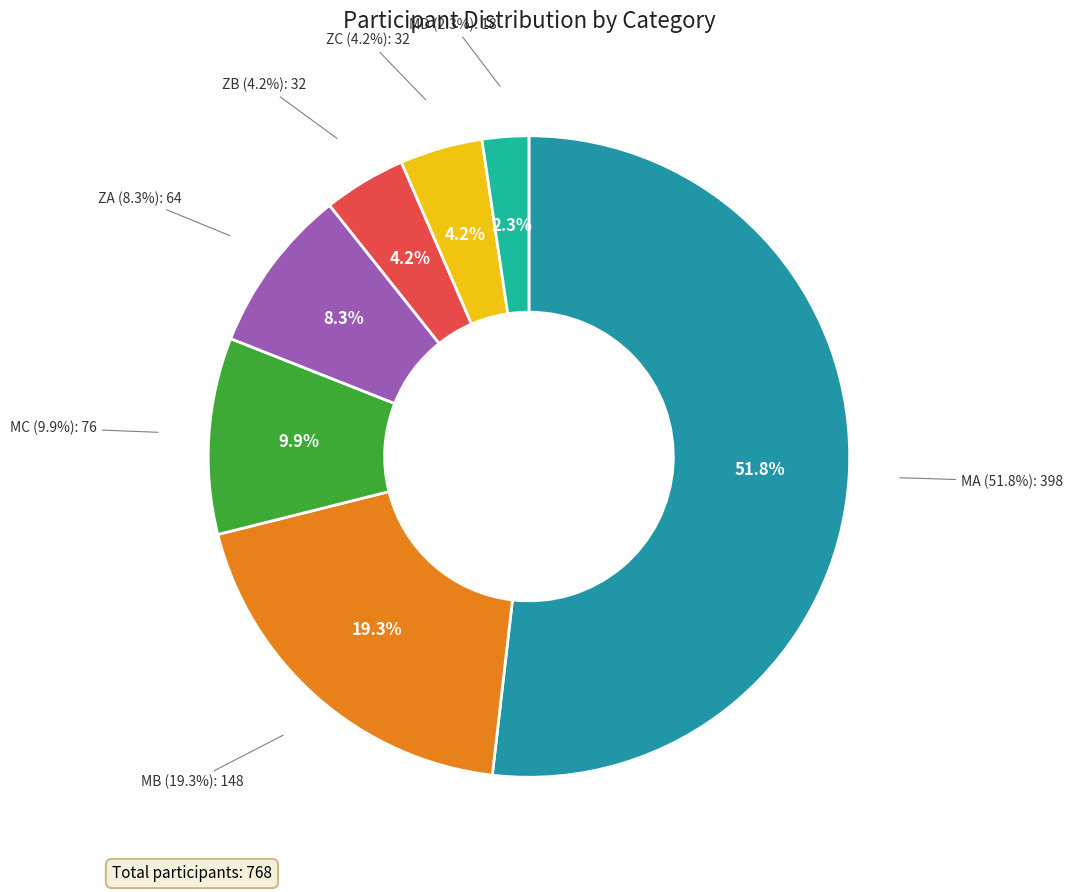

To the nearest percent, what percentage of the pie is MC?

10%